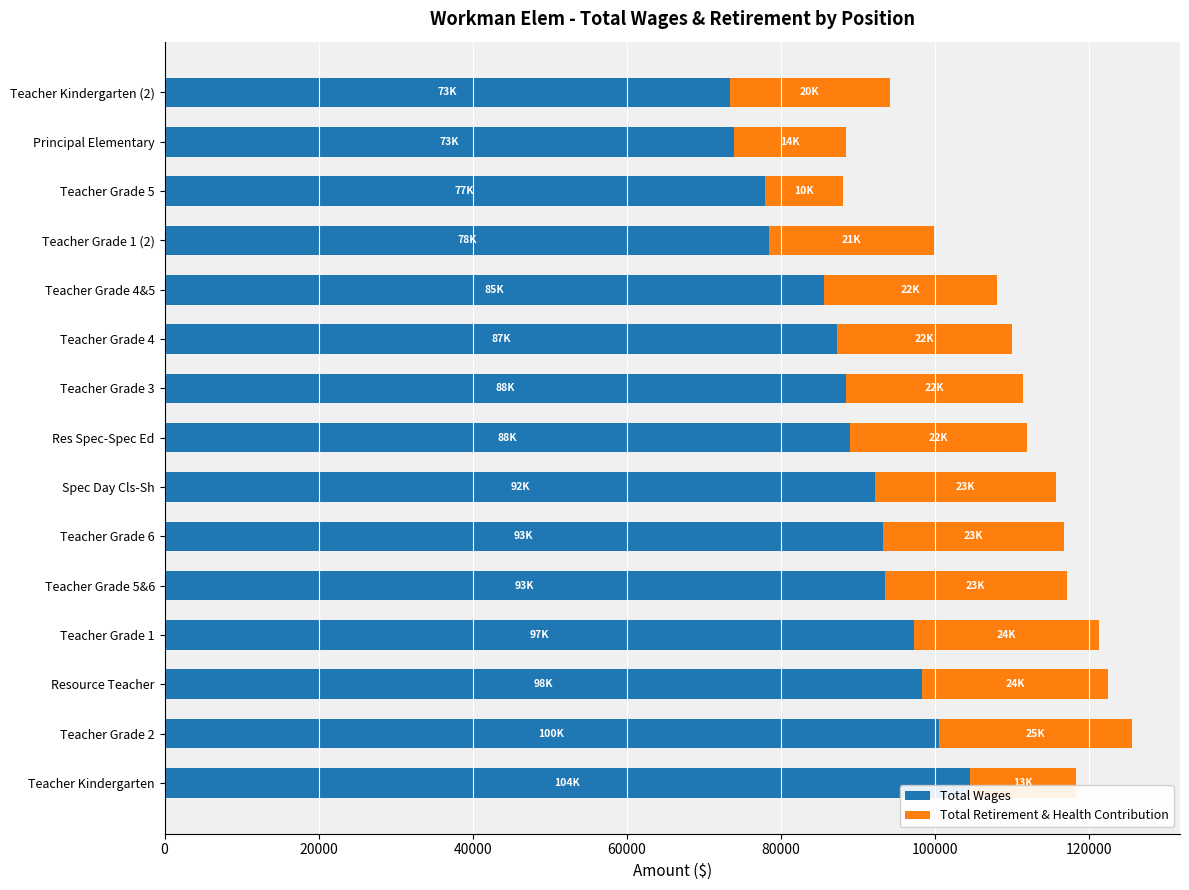

The Total Wages series shows 98297 at Resource Teacher. True or false?

True